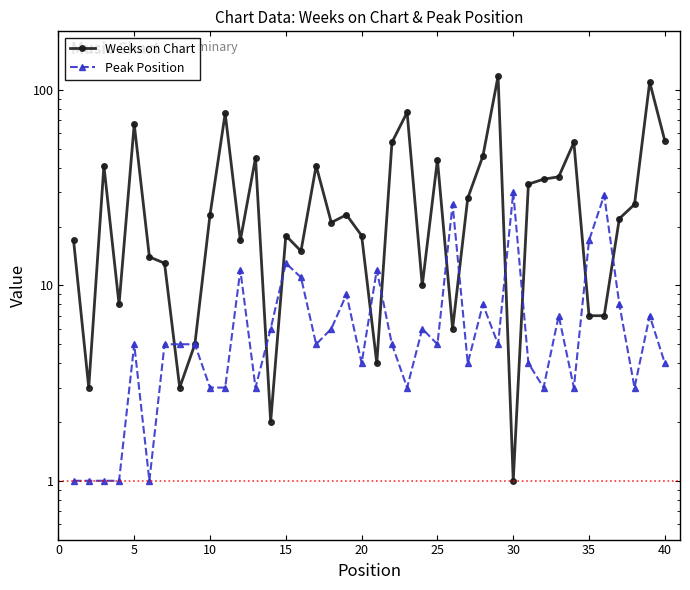

How many lines are shown in the chart?

2